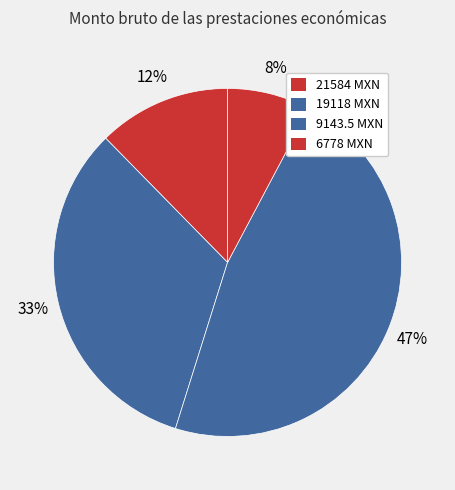

To the nearest percent, what is the difference between the largest and smallest slice percentages?

39%